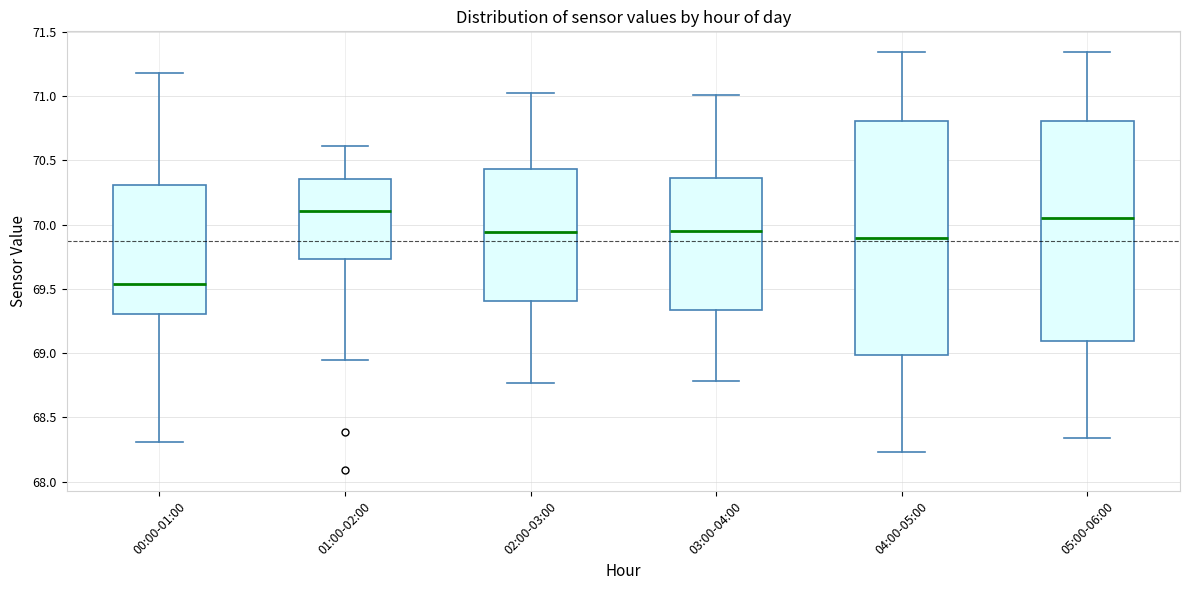

Which box is the tallest, from its lower edge to its upper edge?

04:00-05:00